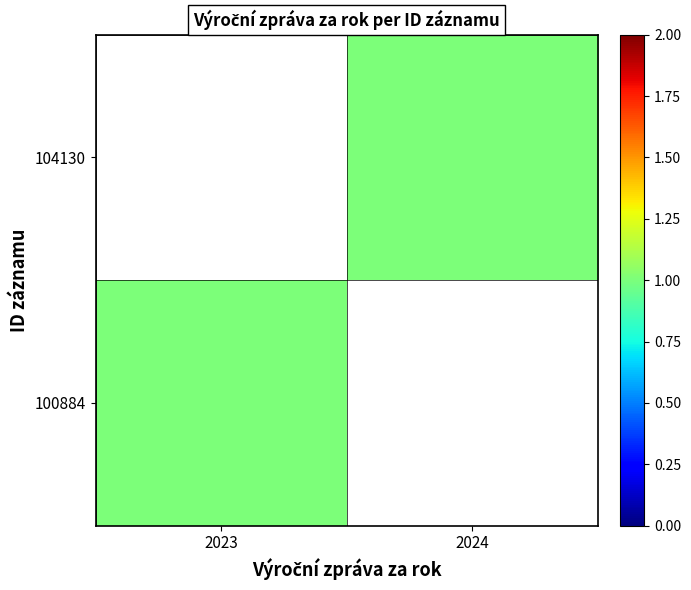

What is the minimum value shown in the chart?

1.0